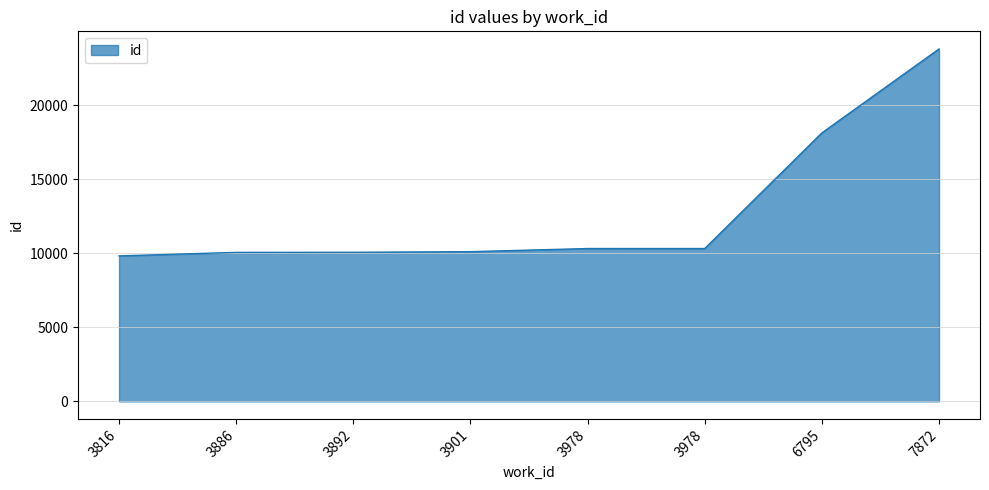

How many values are below 10321?

4